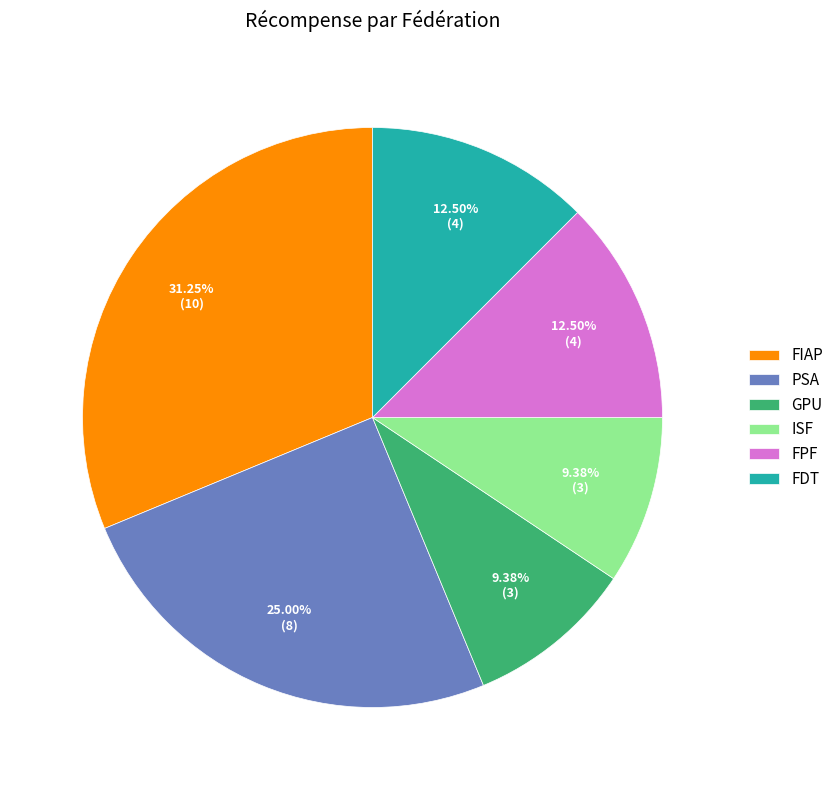

To the nearest percent, what portion does FIAP represent?

31%